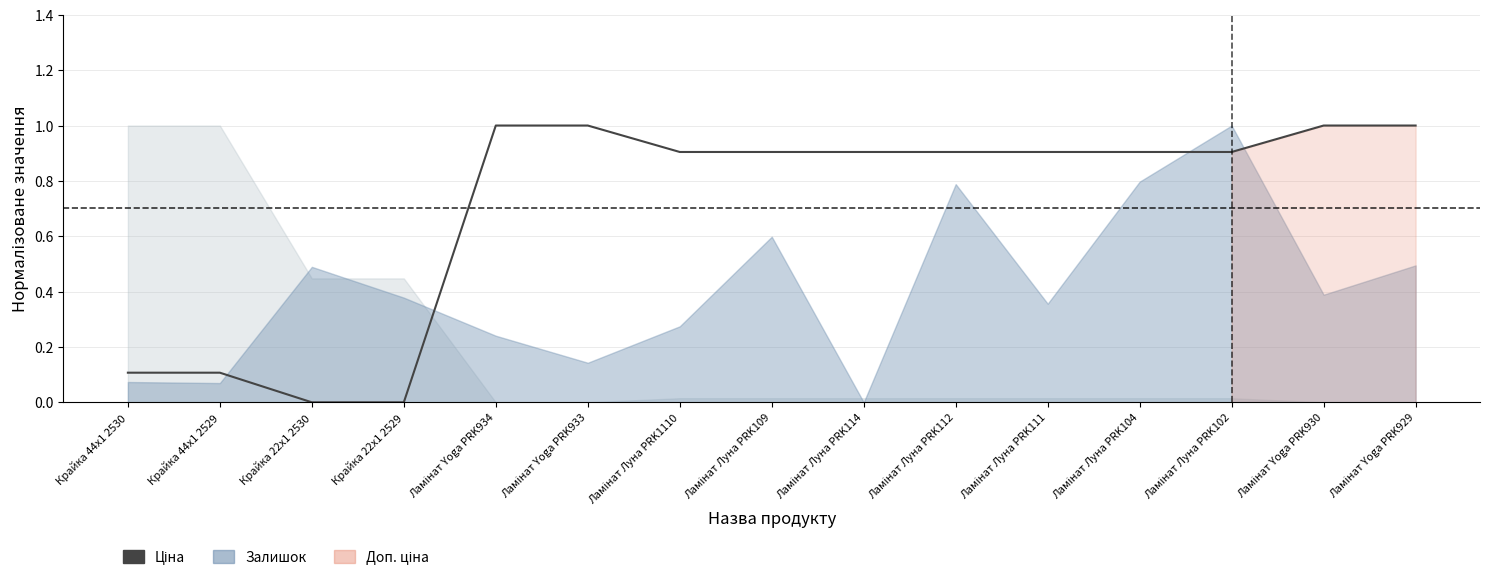

Rank the categories by value from highest to lowest.

Ламінат Yoga PRK934, Ламінат Yoga PRK933, Ламінат Yoga PRK930, Ламінат Yoga PRK929, Ламінат Луна PRK1110, Ламінат Луна PRK109, Ламінат Луна PRK114, Ламінат Луна PRK112, Ламінат Луна PRK111, Ламінат Луна PRK104, Ламінат Луна PRK102, Крайка 44x1 2530, Крайка 44x1 2529, Крайка 22x1 2530, Крайка 22x1 2529